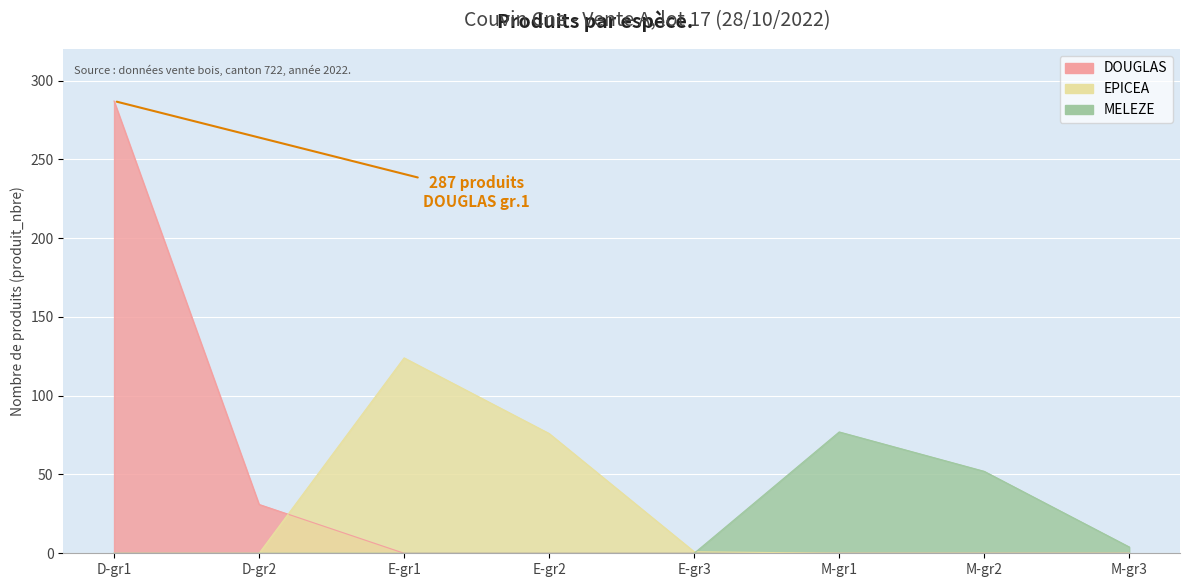

Count the number of data series in this chart.

3